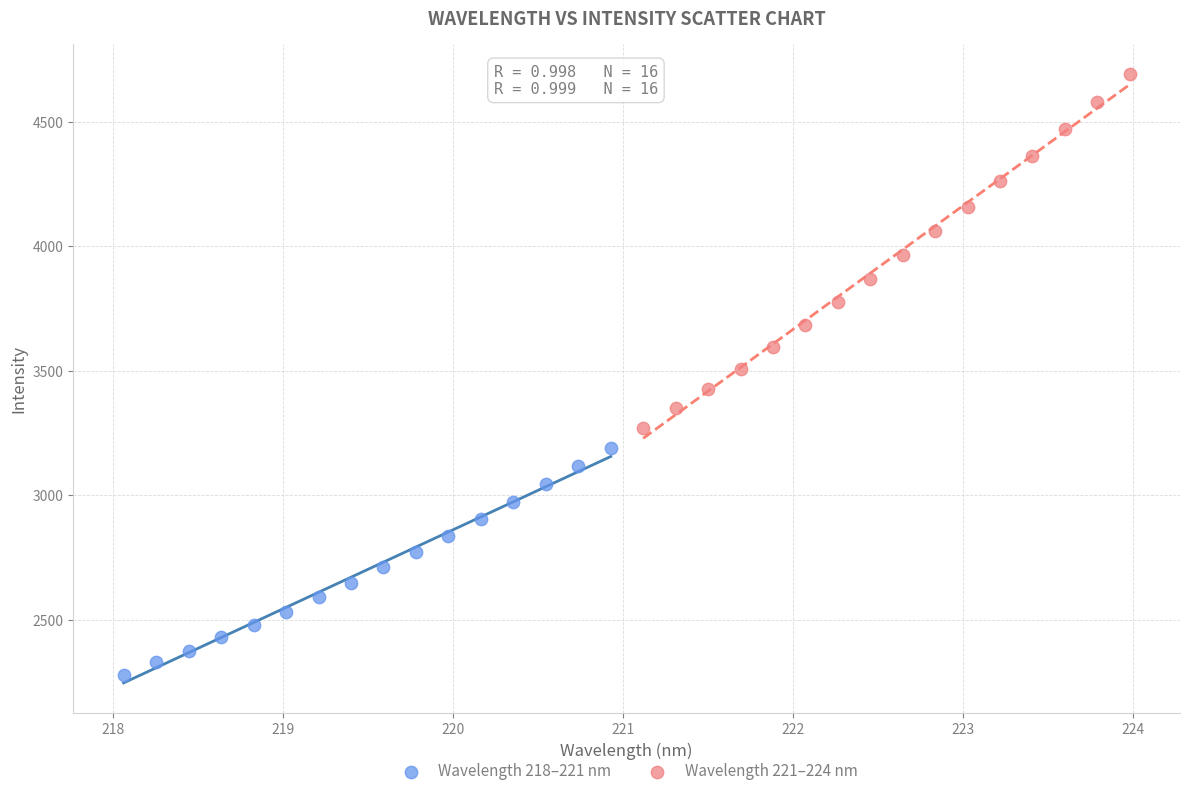

Which series has the widest spread of Y values?

Wavelength 221–224 nm